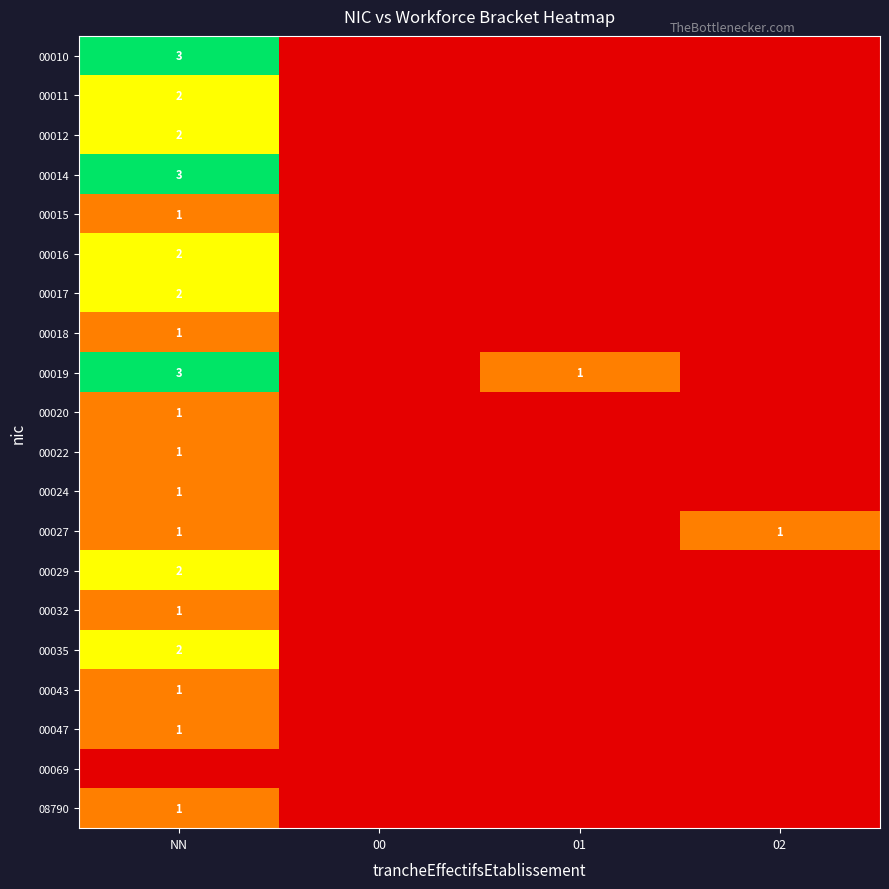

Is it true that 00027 equals 0 at 02?

False